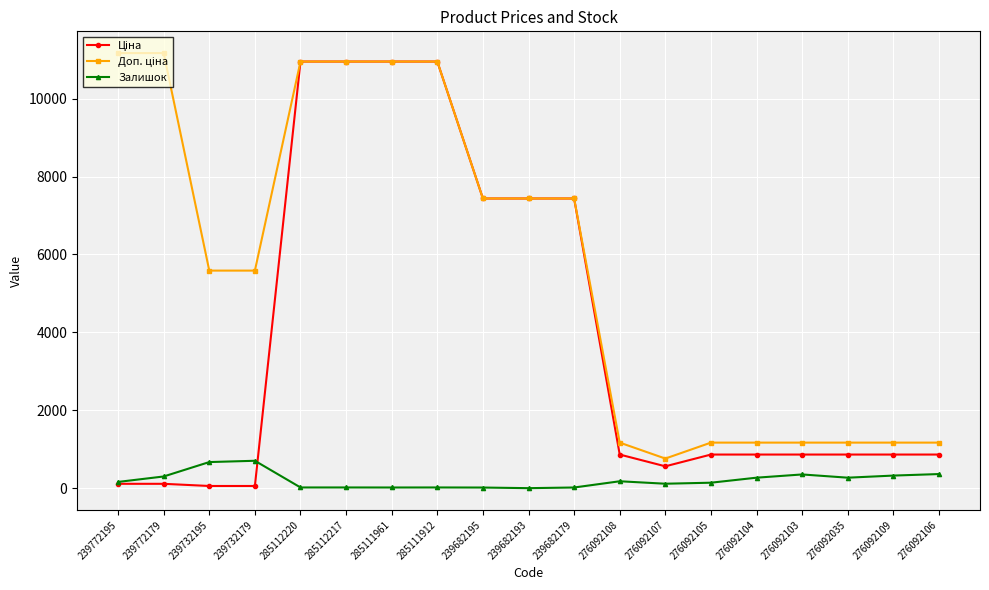

What is the maximum value shown in the chart?

11169.0